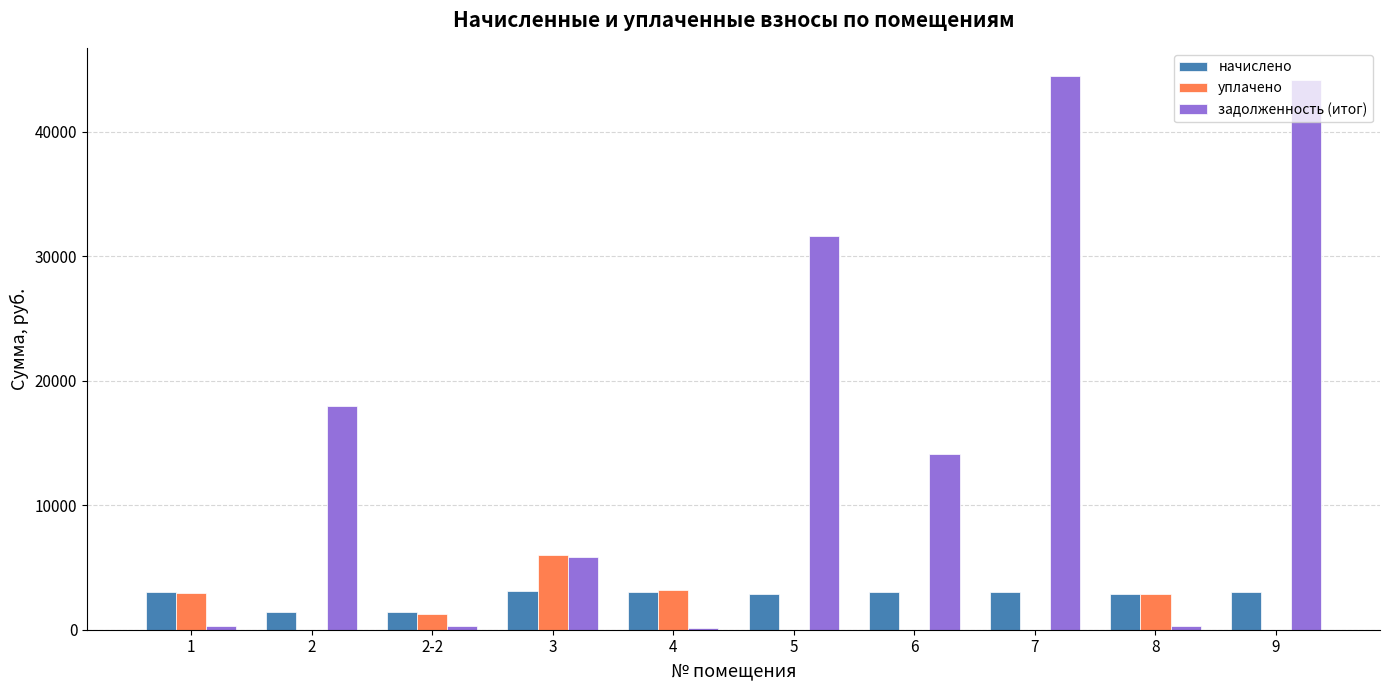

At which label does уплачено first exceed 1245?

1